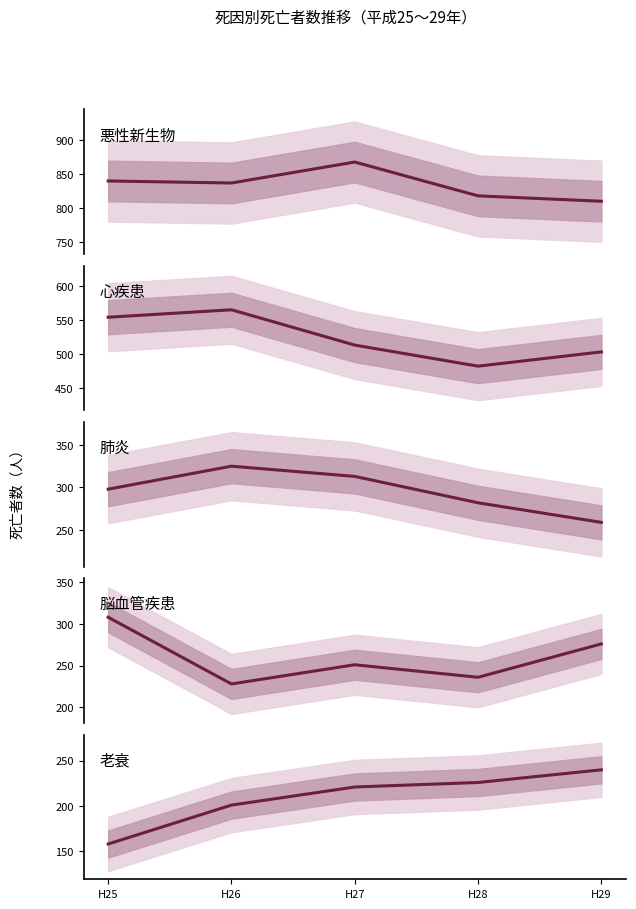

What is the difference between the highest and lowest values at H28?

592